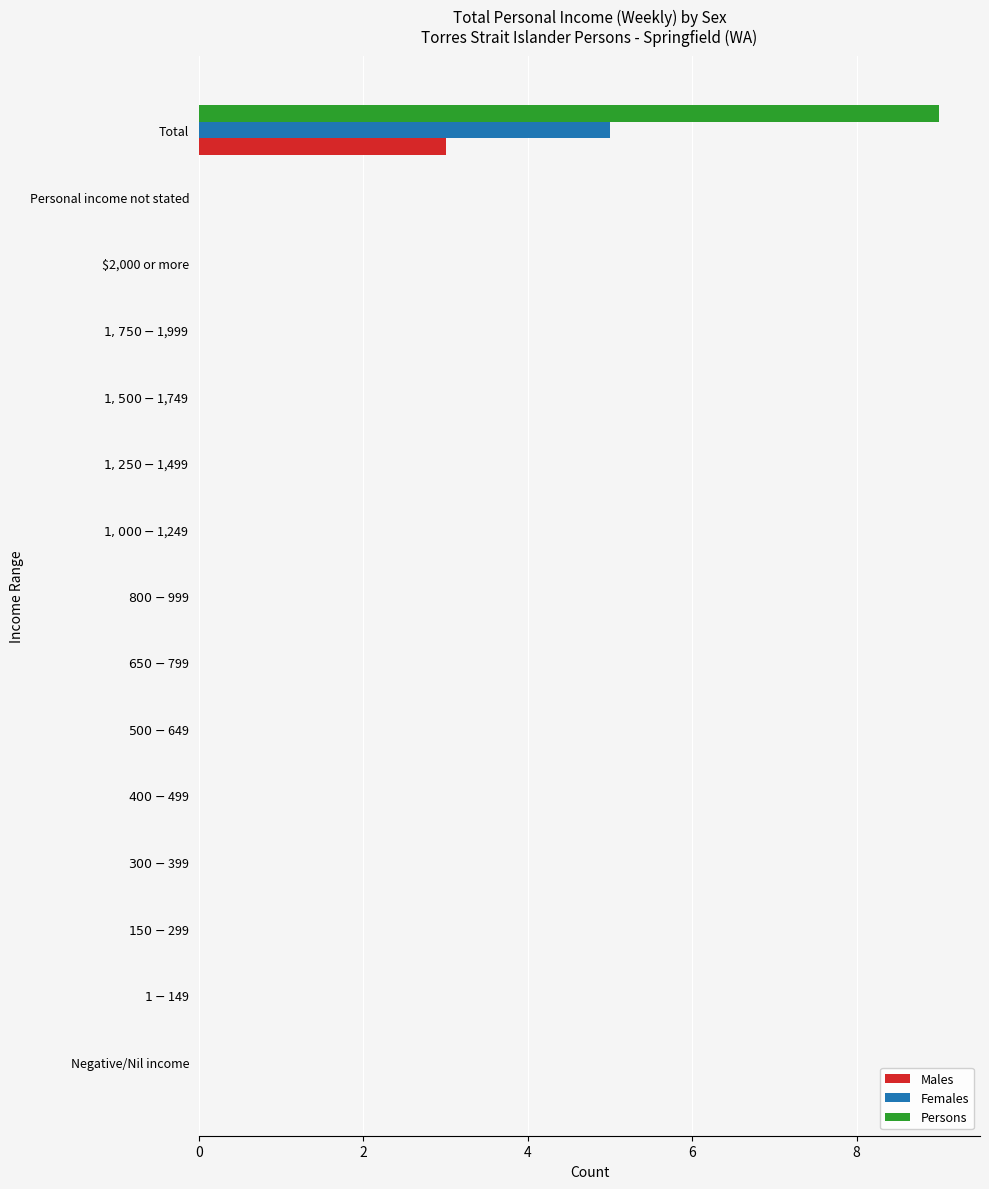

Count the number of data series in this chart.

3